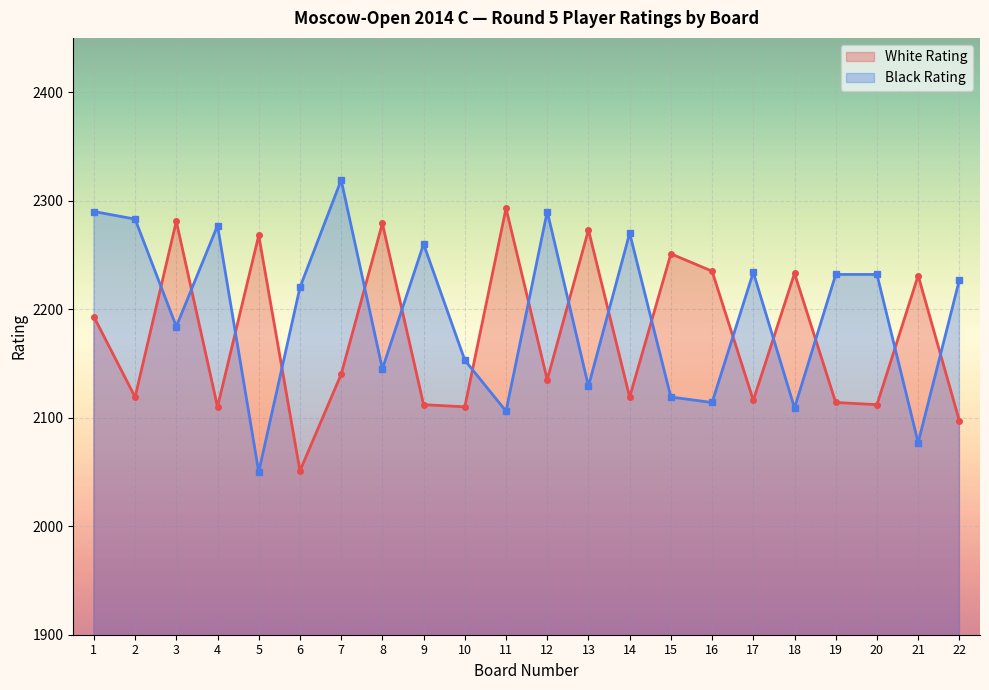

What is the smallest value displayed?

2050